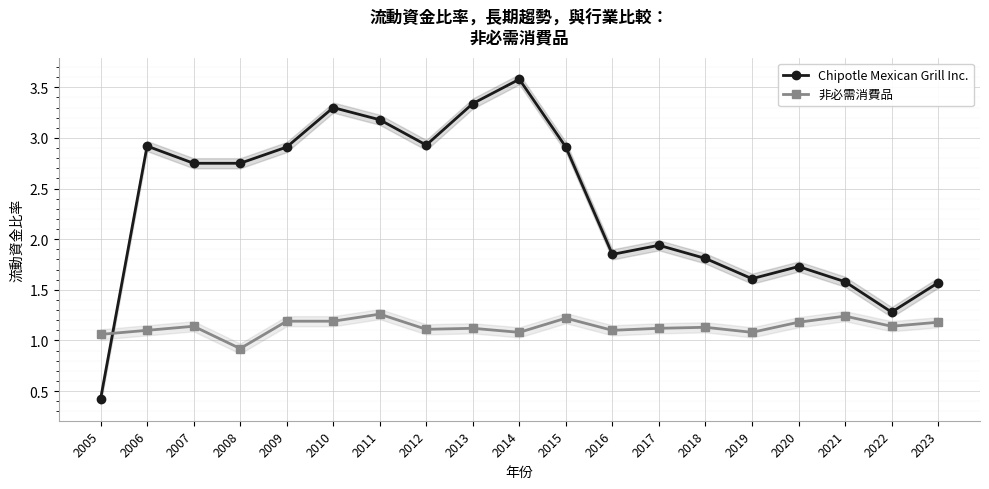

Which series has the widest spread of values?

Chipotle Mexican Grill Inc.